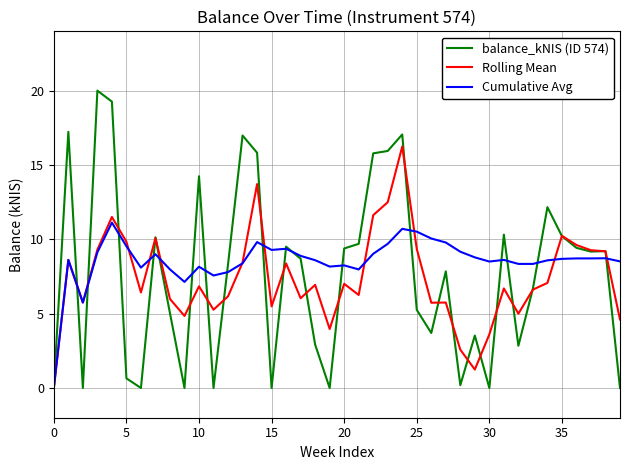

How many lines are shown in the chart?

3